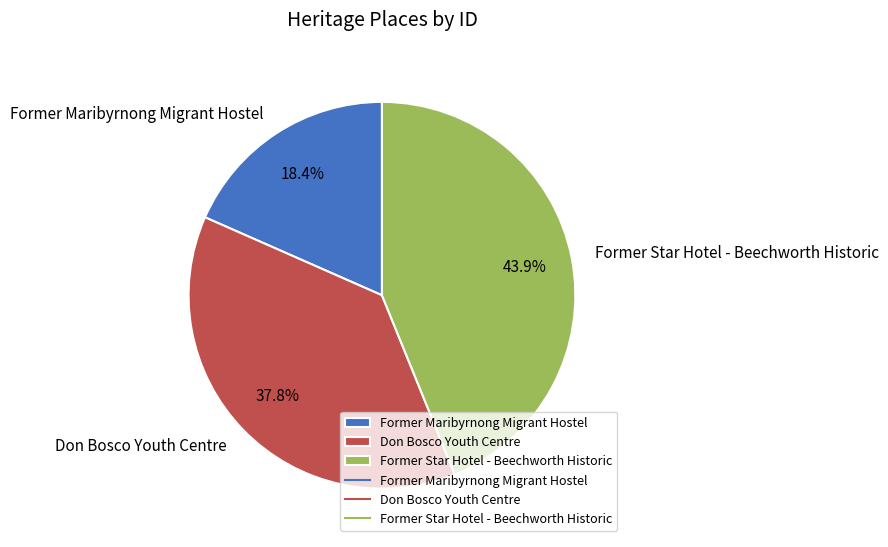

What percentage is the Former Maribyrnong Migrant Hostel slice, to the nearest percent?

18%